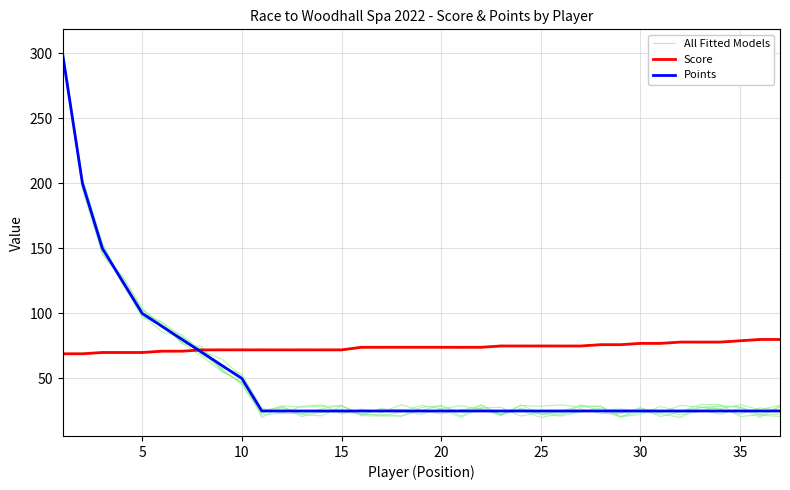

What is the total value across all series at 25?

232.2